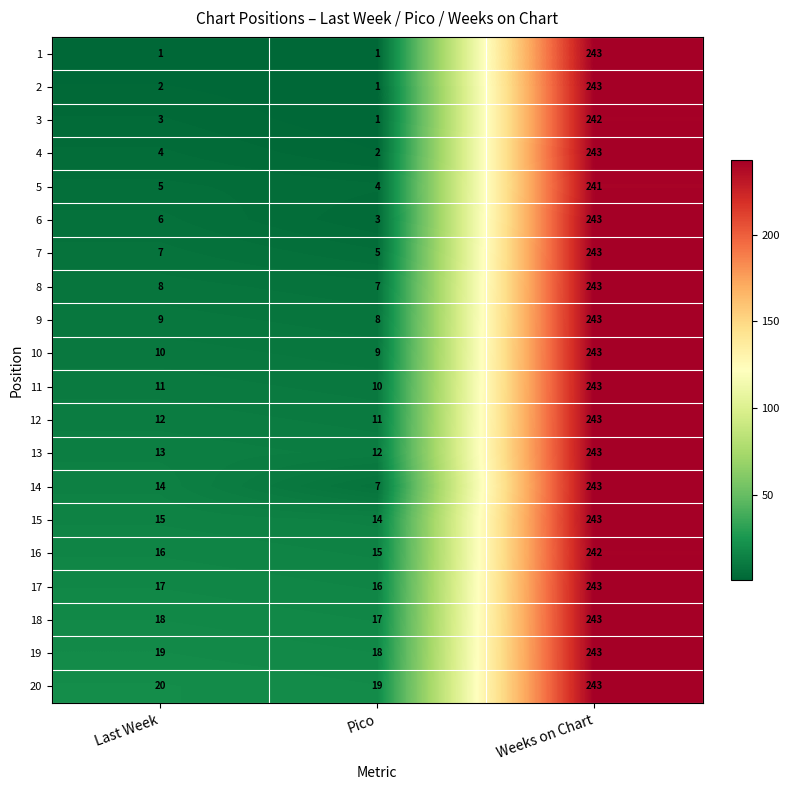

How many values in the 16 series are below 16?

1